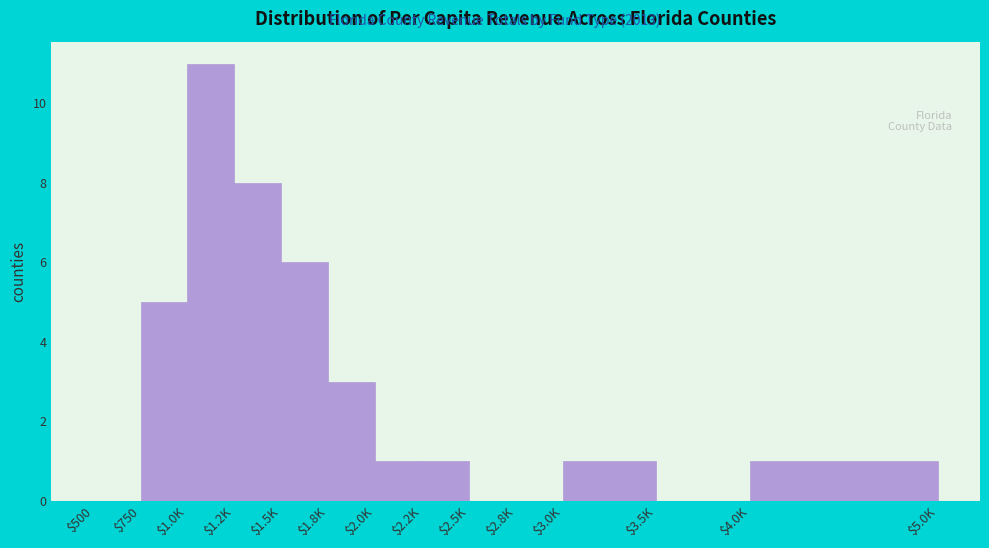

Is it true that the value at $1.8K is 5?

False